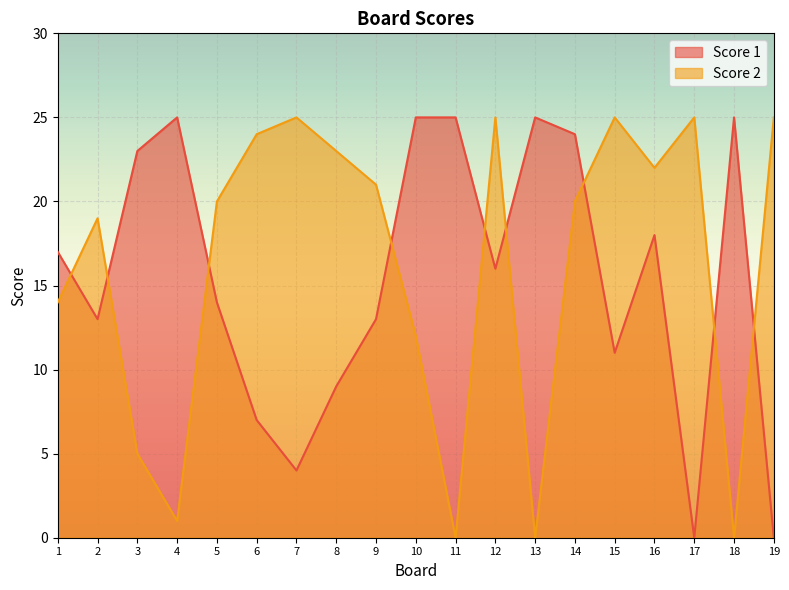

At which label does Score 1 reach its minimum?

17